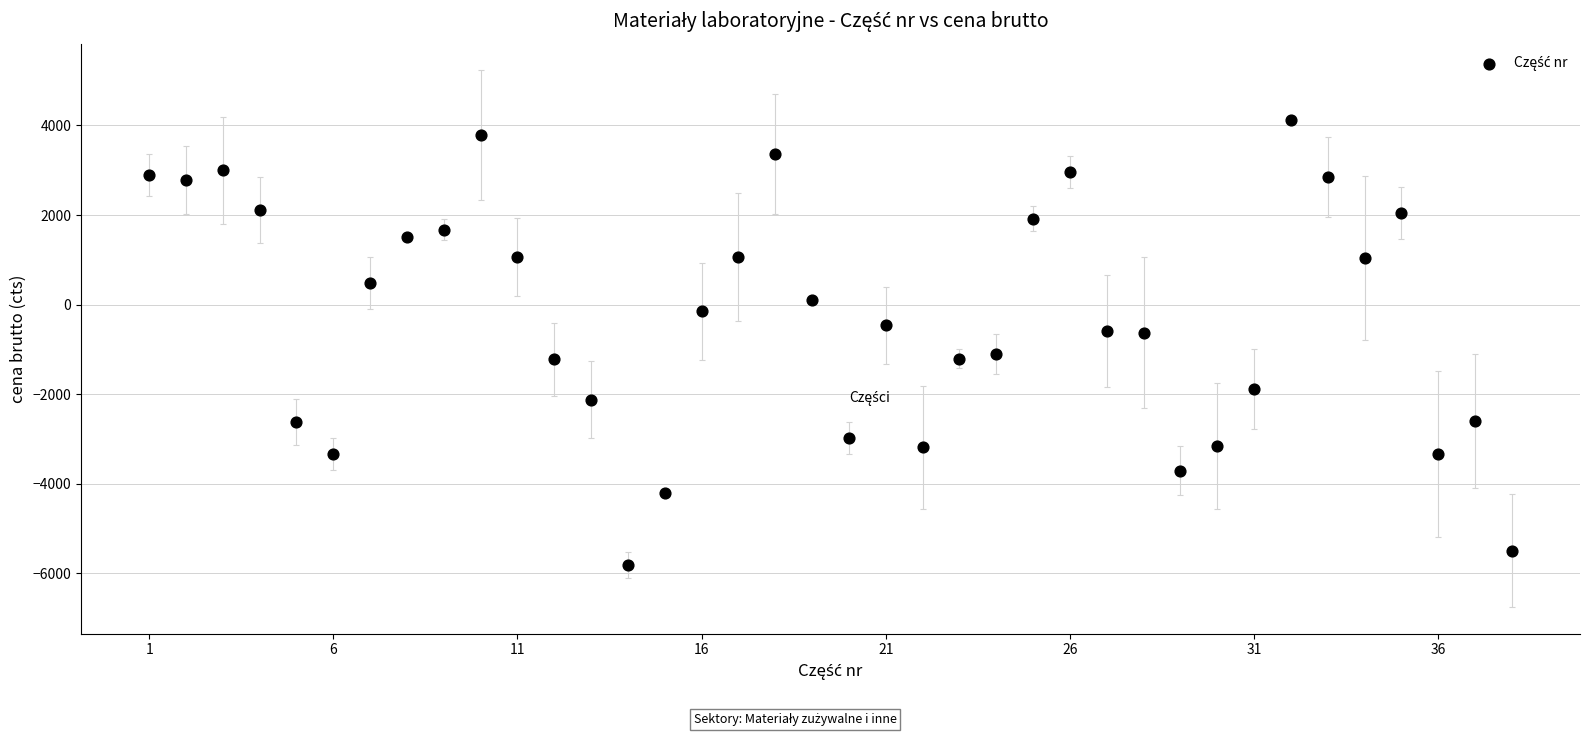

What is the range of X values (max minus min)?

37.0